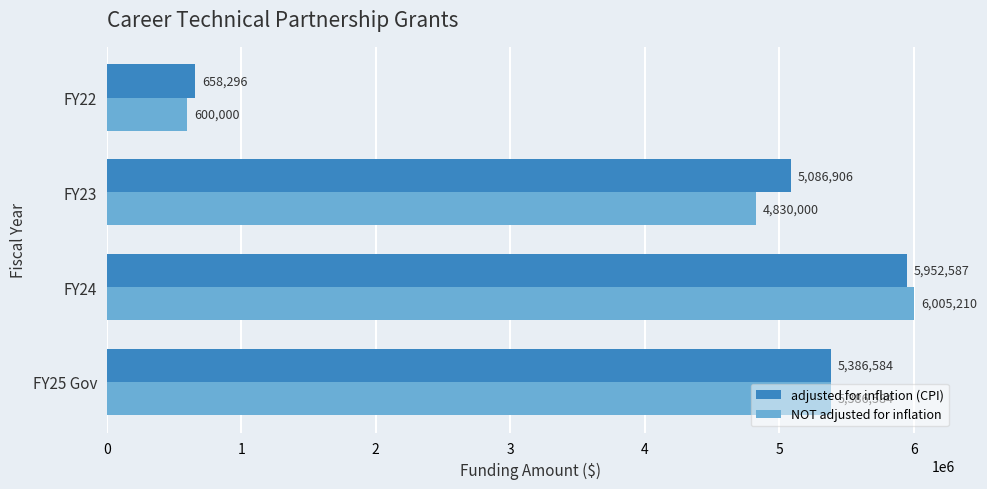

What is the approximate value of NOT adjusted for inflation at FY23, to the nearest 10?

4830000